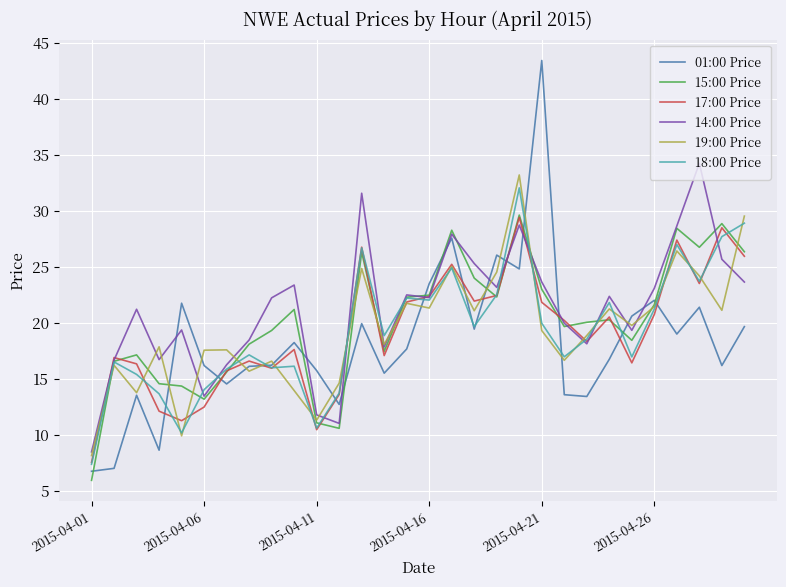

Which series has the widest spread of values?

01:00 Price